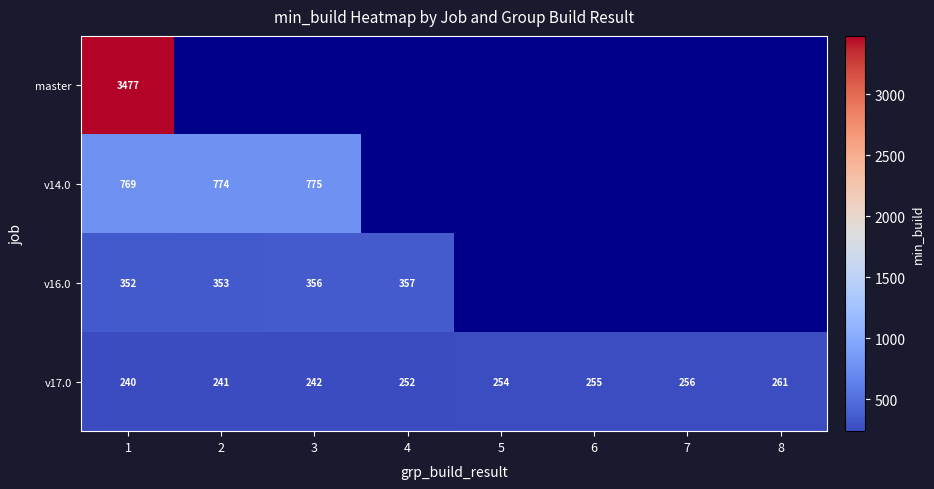

Is it true that v14.0 equals 248.6 at 2?

False